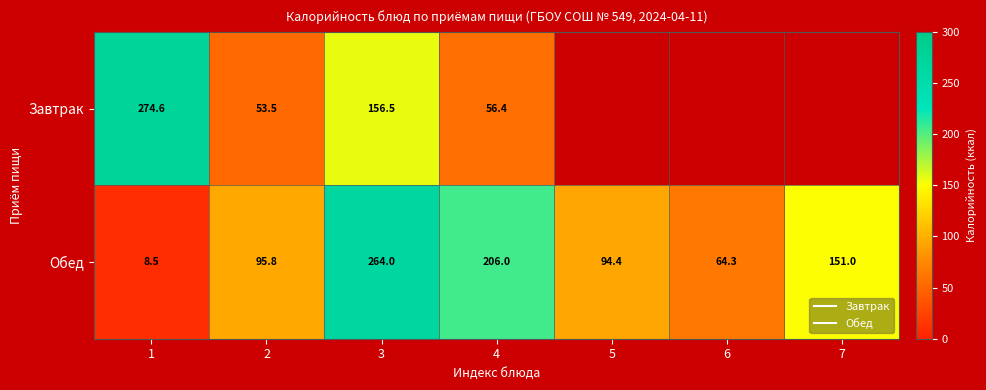

At which label does Обед first exceed 95?

2